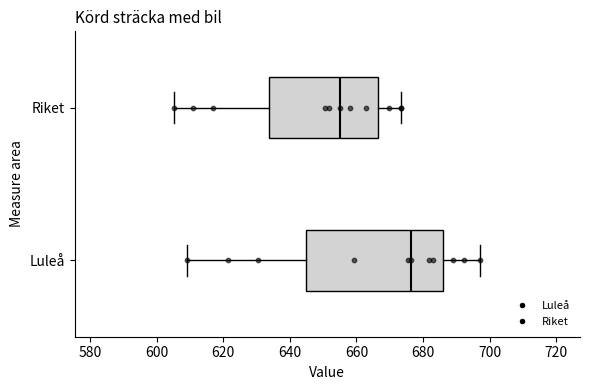

Reading bottom to top, read every box against the x-axis: the position of its median line, the range the box covers, and the ends of its whiskers. The values are not printed on the chart, so give them approximately, as read against the axis.

Luleå: median 676, box 644 to 686, whiskers 610 to 698
Riket: median 656, box 634 to 666, whiskers 606 to 674